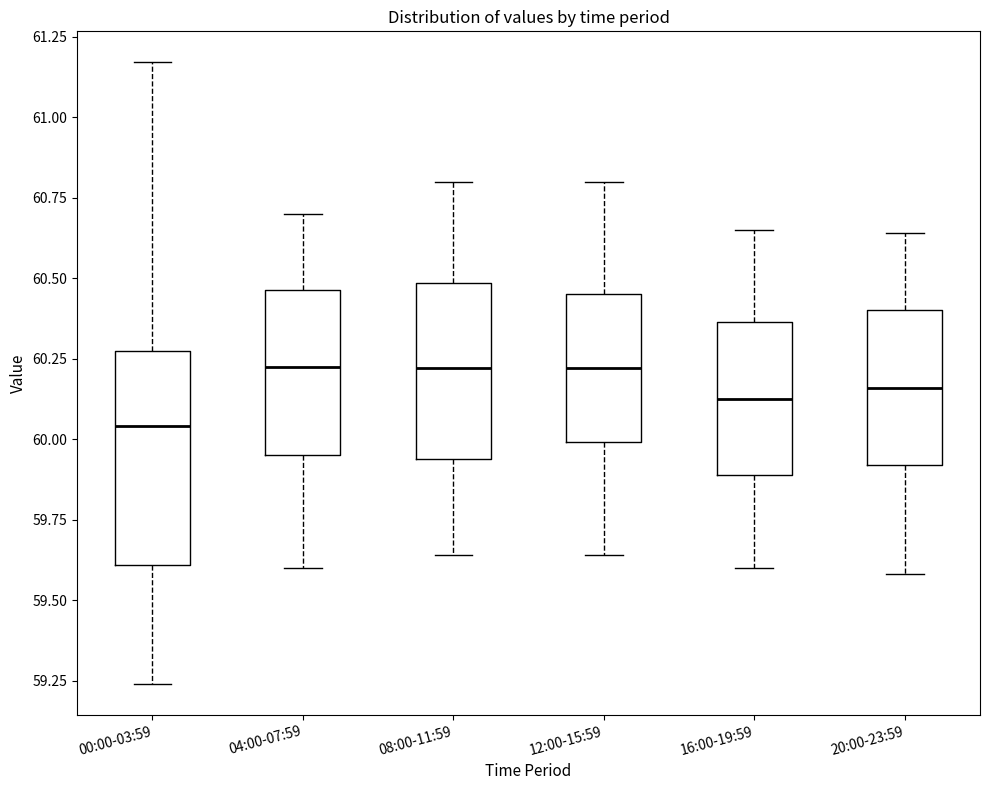

Where is the lower edge of the box for 00:00-03:59 on the y-axis? The values are not printed on the chart, so give them approximately, as read against the axis.

59.60